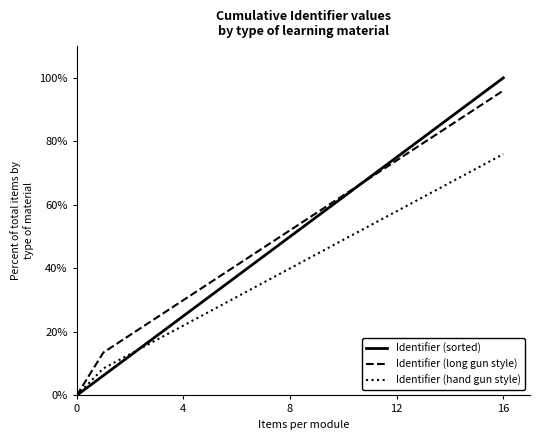

What is the maximum value for Identifier (long gun style)?

96.0